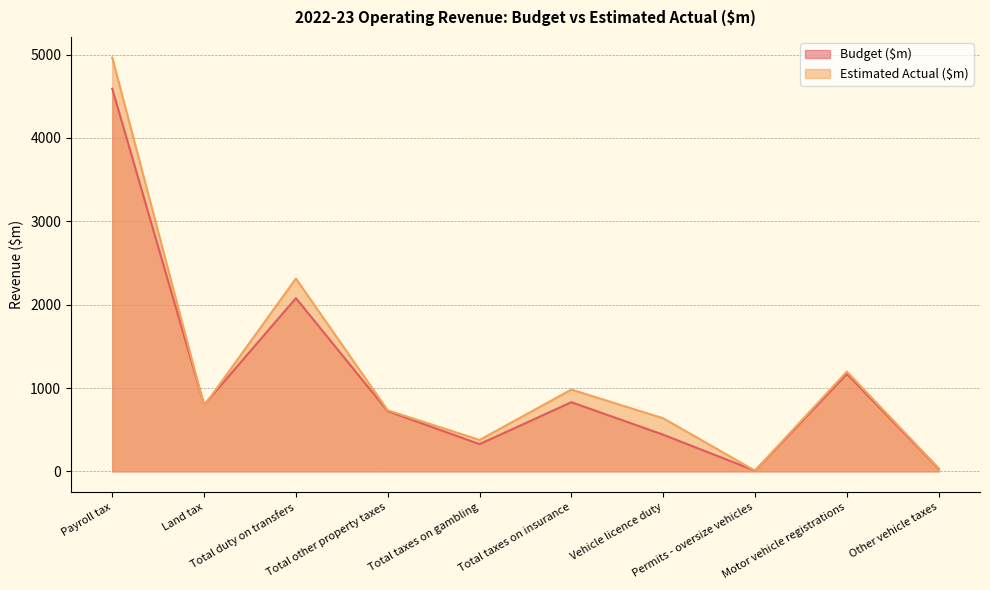

Is the value of Budget ($m) at Total duty on transfers greater than the value of Estimated Actual ($m) at Land tax?

Yes